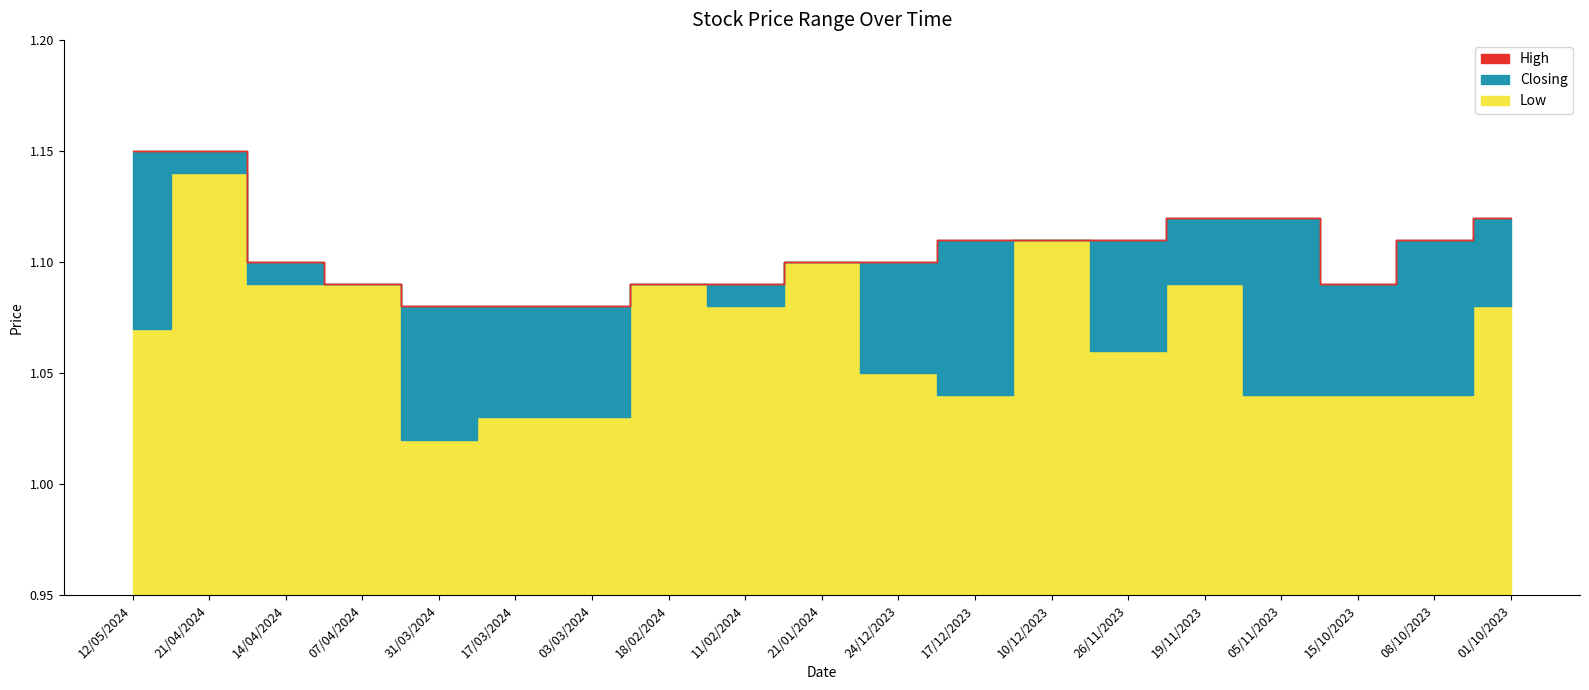

How many data points does each series have?

19